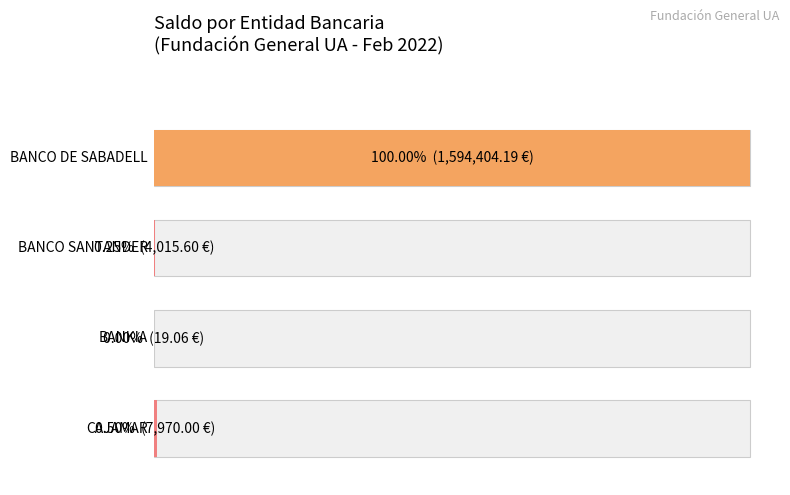

What is the approximate value at CAJAMAR?

7970.0